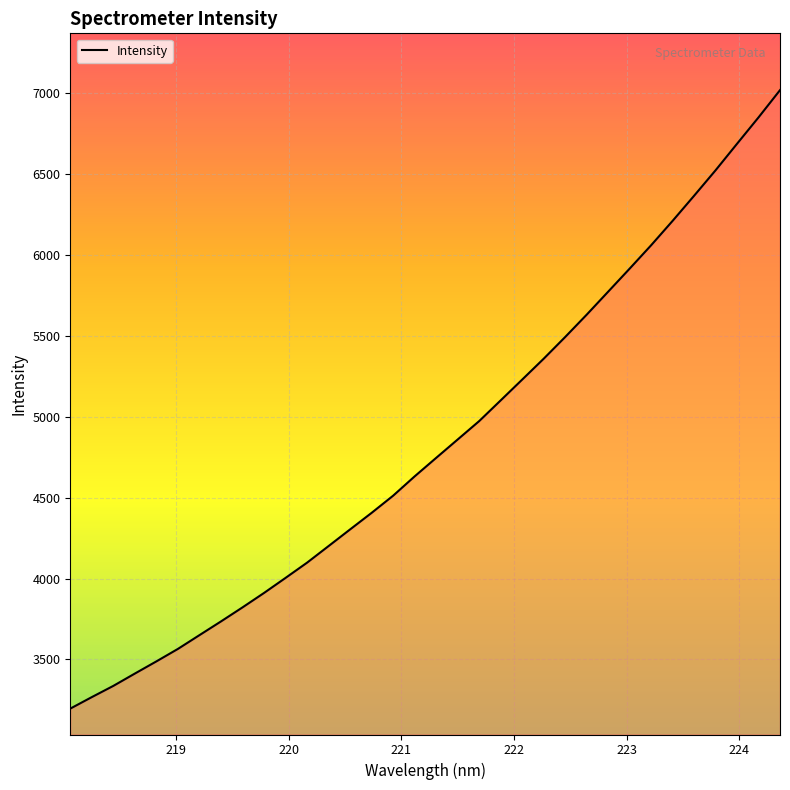

What is the smallest value displayed?

3196.6